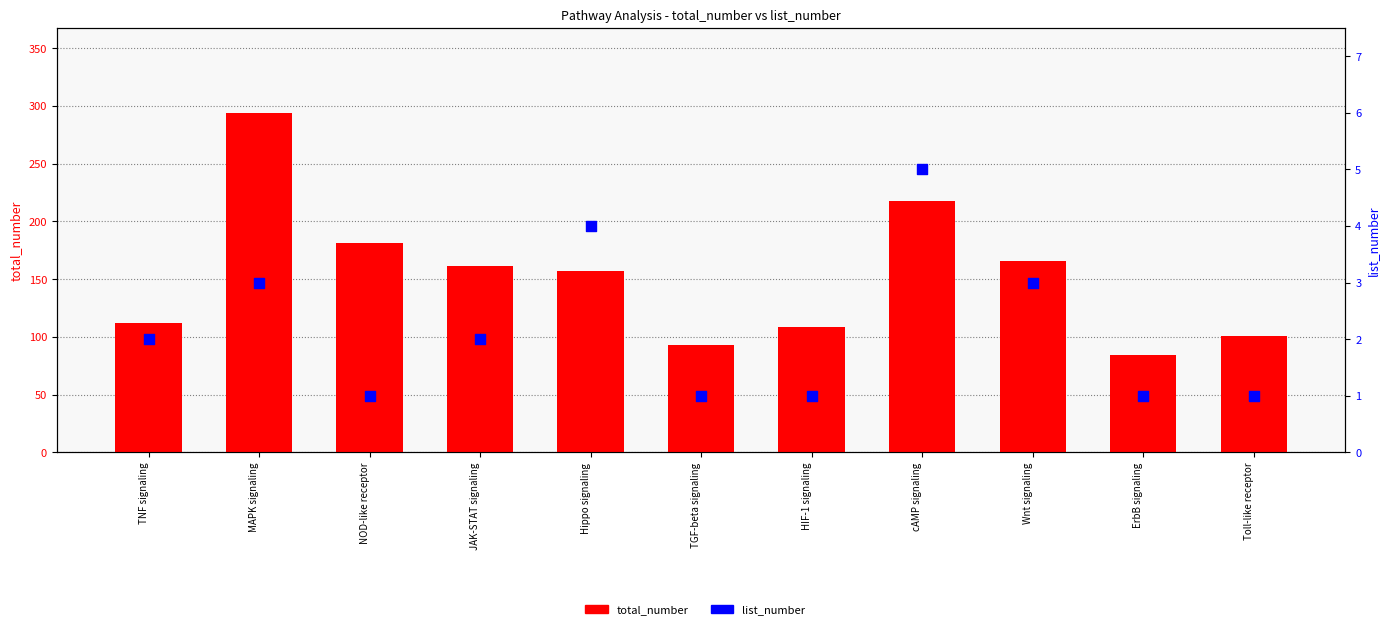

At which category is the sum across all series the highest?

MAPK signaling